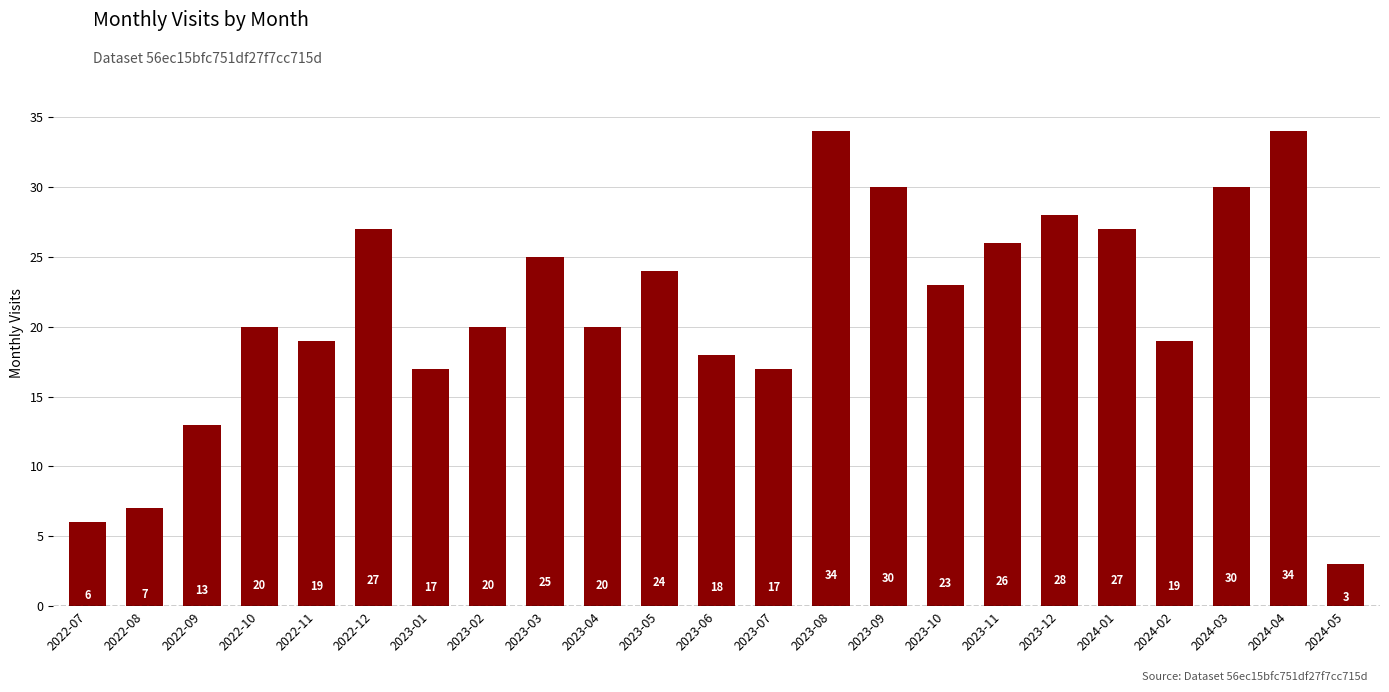

What is the label of the 7th bar from the left?

2023-01